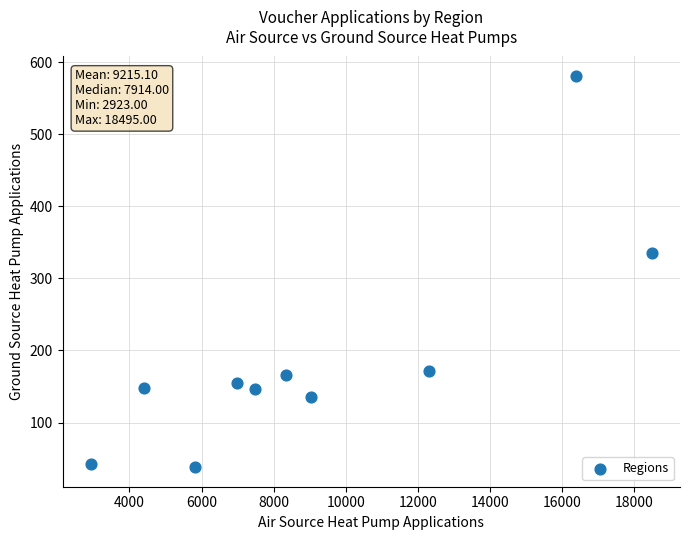

What is the average Y value?

192